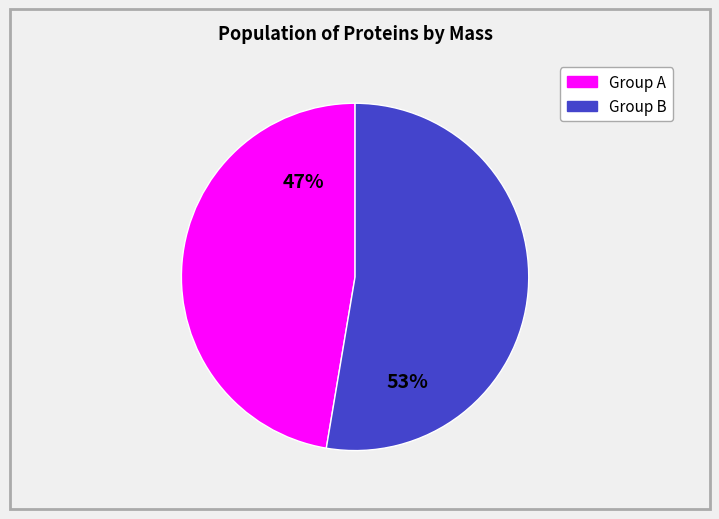

Does any single category account for the majority?

Yes